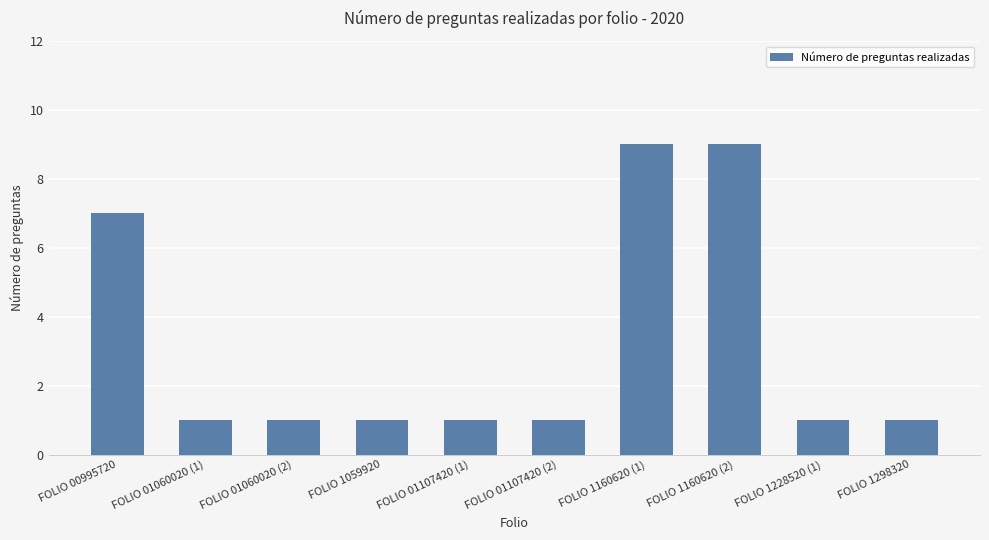

What is the sum of the values at FOLIO 00995720 and FOLIO 01060020 (1)?

8